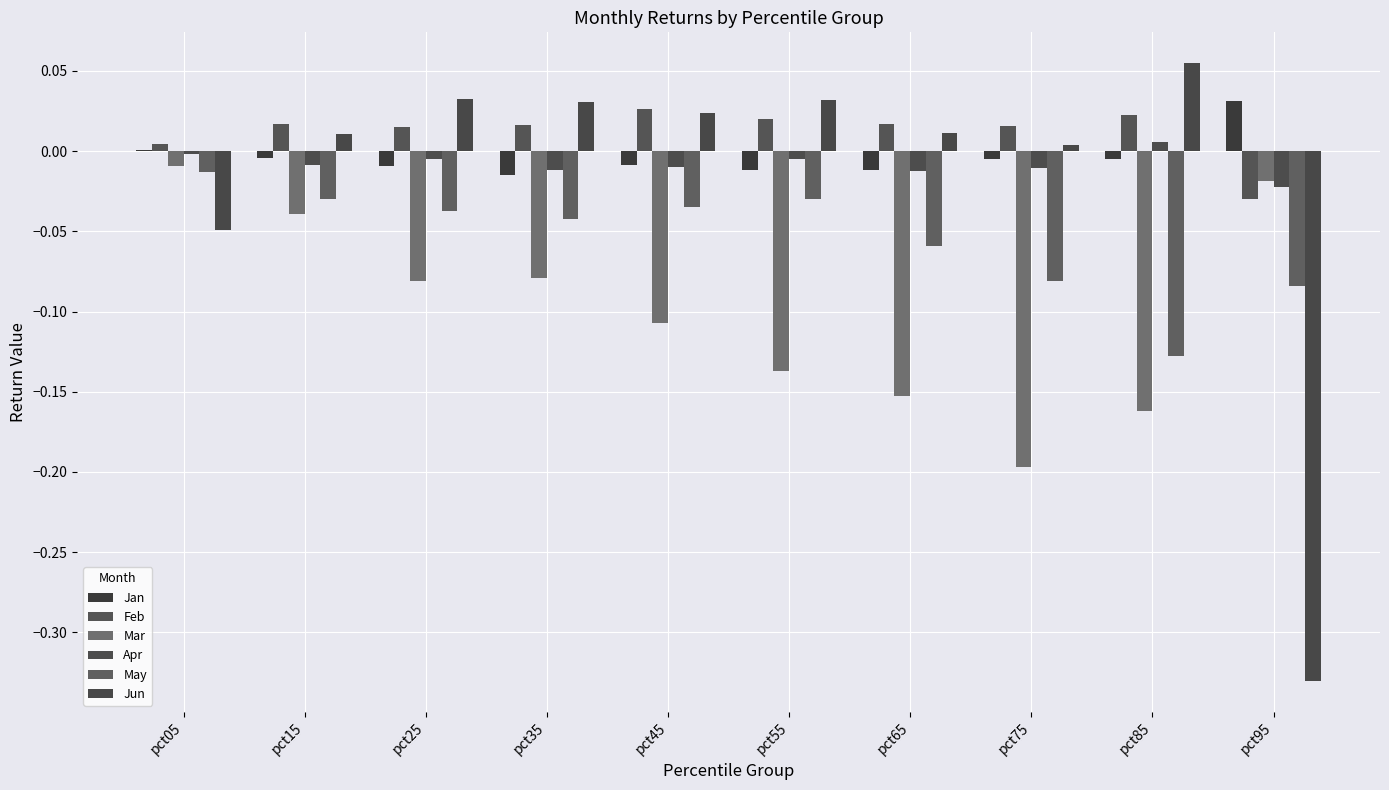

Reading right to left, what are all the values shown in this chart?

Jan: pct95=0.0	pct85=-0.0	pct75=-0.0	pct65=-0.0	pct55=-0.0	pct45=-0.0	pct35=-0.0	pct25=-0.0	pct15=-0.0	pct05=0.0
Feb: pct95=-0.0	pct85=0.0	pct75=0.0	pct65=0.0	pct55=0.0	pct45=0.0	pct35=0.0	pct25=0.0	pct15=0.0	pct05=0.0
Mar: pct95=-0.0	pct85=-0.2	pct75=-0.2	pct65=-0.2	pct55=-0.1	pct45=-0.1	pct35=-0.1	pct25=-0.1	pct15=-0.0	pct05=-0.0
Apr: pct95=-0.0	pct85=0.0	pct75=-0.0	pct65=-0.0	pct55=-0.0	pct45=-0.0	pct35=-0.0	pct25=-0.0	pct15=-0.0	pct05=-0.0
May: pct95=-0.1	pct85=-0.1	pct75=-0.1	pct65=-0.1	pct55=-0.0	pct45=-0.0	pct35=-0.0	pct25=-0.0	pct15=-0.0	pct05=-0.0
Jun: pct95=-0.3	pct85=0.1	pct75=0.0	pct65=0.0	pct55=0.0	pct45=0.0	pct35=0.0	pct25=0.0	pct15=0.0	pct05=-0.0